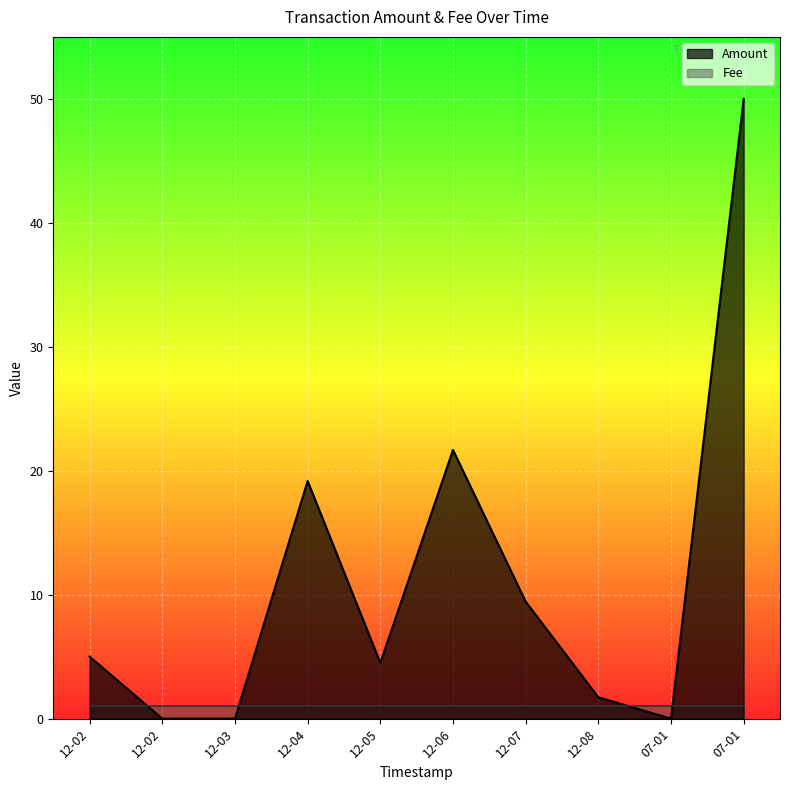

Reading left to right, list all the values displayed in this chart.

Amount: 2017-07-01 00:50:35=0.0	2017-07-01 00:50:35=50.0	2016-12-08 01:24:35=1.7	2016-12-07 00:29:51=9.4	2016-12-06 00:23:53=21.7	2016-12-05 00:28:34=4.5	2016-12-04 00:21:19=19.2	2016-12-03 10:20:10=0.0	2016-12-02 21:39:09=0.0	2016-12-02 21:35:03=5.0
Fee: 2017-07-01 00:50:35=1.0	2017-07-01 00:50:35=1.0	2016-12-08 01:24:35=1.0	2016-12-07 00:29:51=1.0	2016-12-06 00:23:53=1.0	2016-12-05 00:28:34=1.0	2016-12-04 00:21:19=1.0	2016-12-03 10:20:10=1.0	2016-12-02 21:39:09=1.0	2016-12-02 21:35:03=1.0